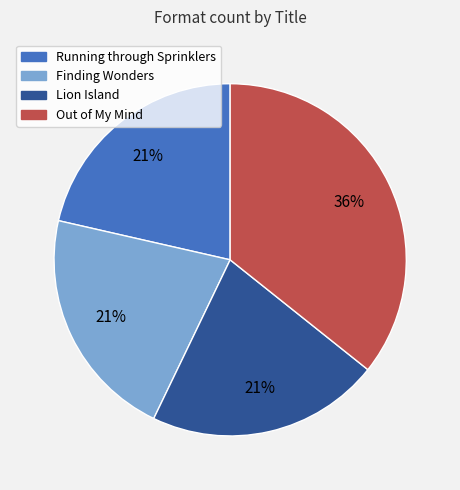

What is the largest slice in the pie chart?

Out of My Mind